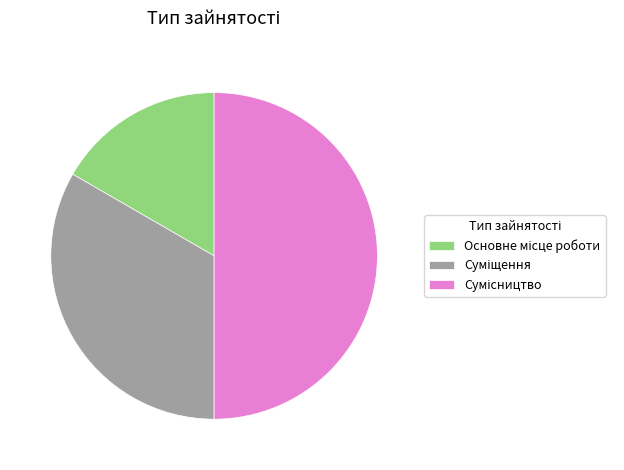

Which slice is the largest?

Сумісництво